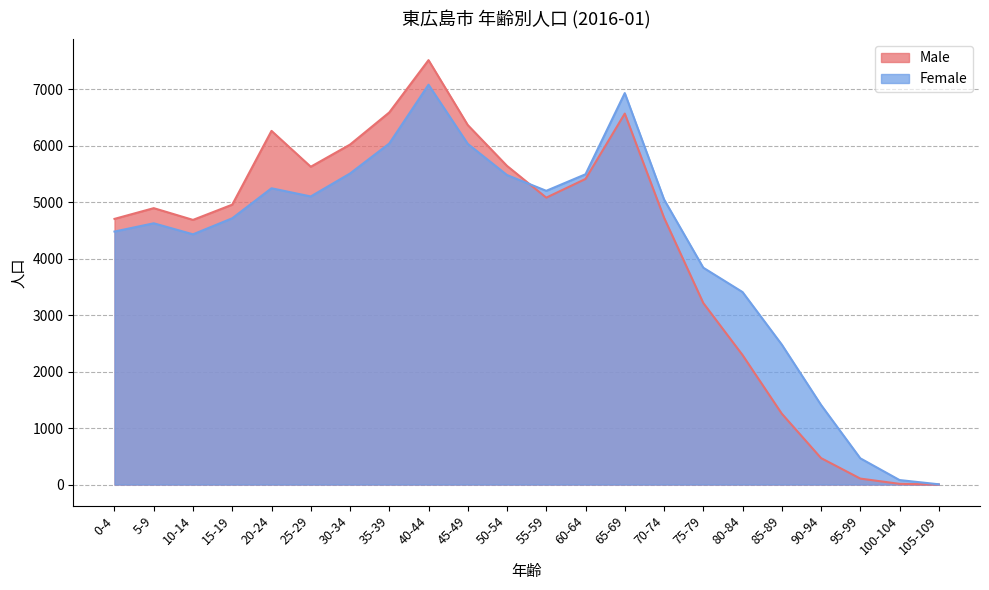

Which label corresponds to the smallest value in the chart?

105-109